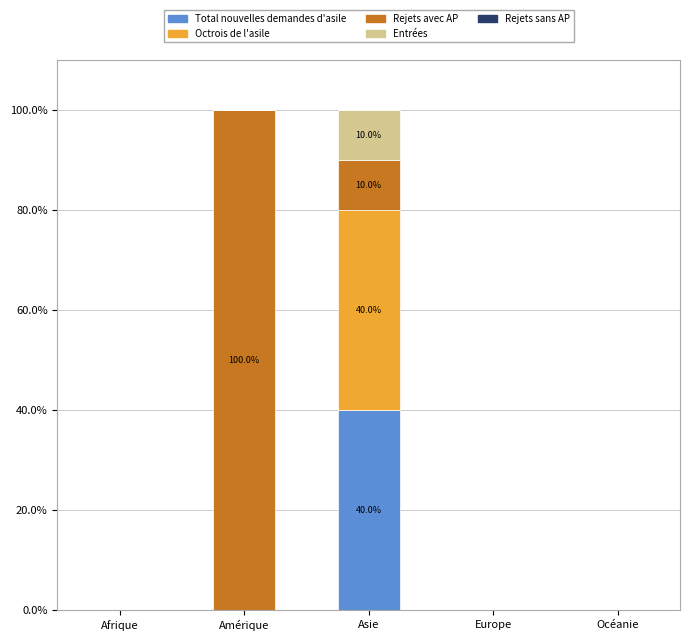

True or false: Total nouvelles demandes d'asile has a value of 0 at Océanie.

True